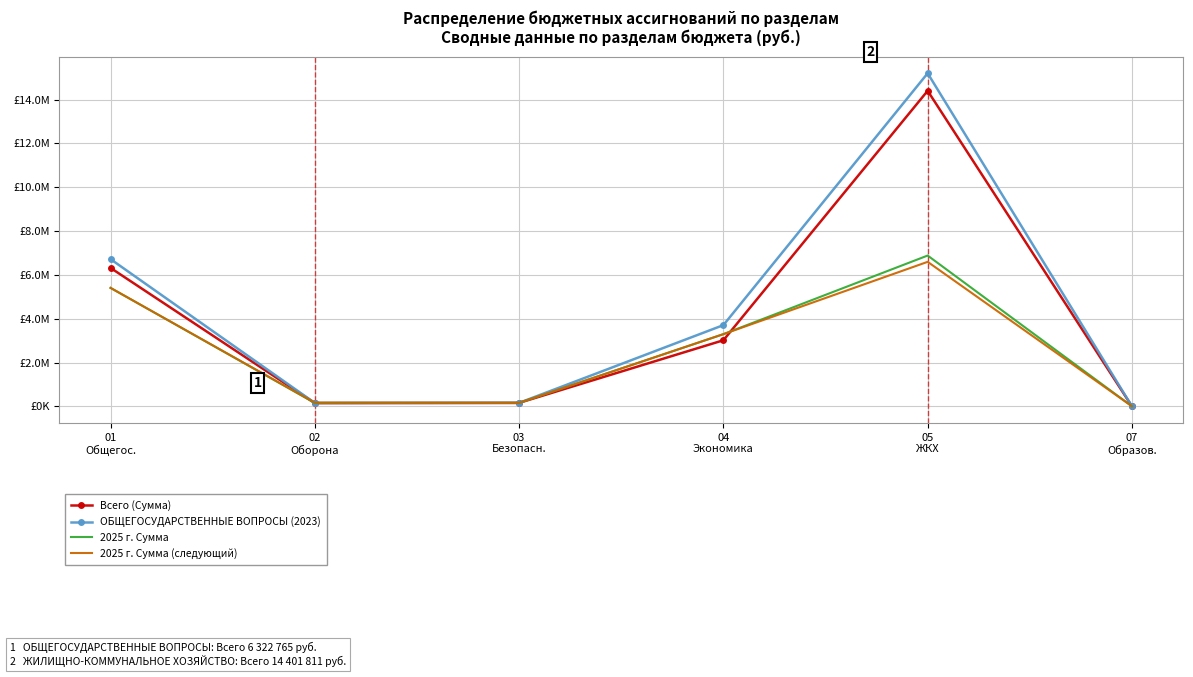

What are all the series names shown in the legend?

Всего (Сумма), ОБЩЕГОСУДАРСТВЕННЫЕ ВОПРОСЫ (2023), 2025 г. Сумма, 2025 г. Сумма (следующий)